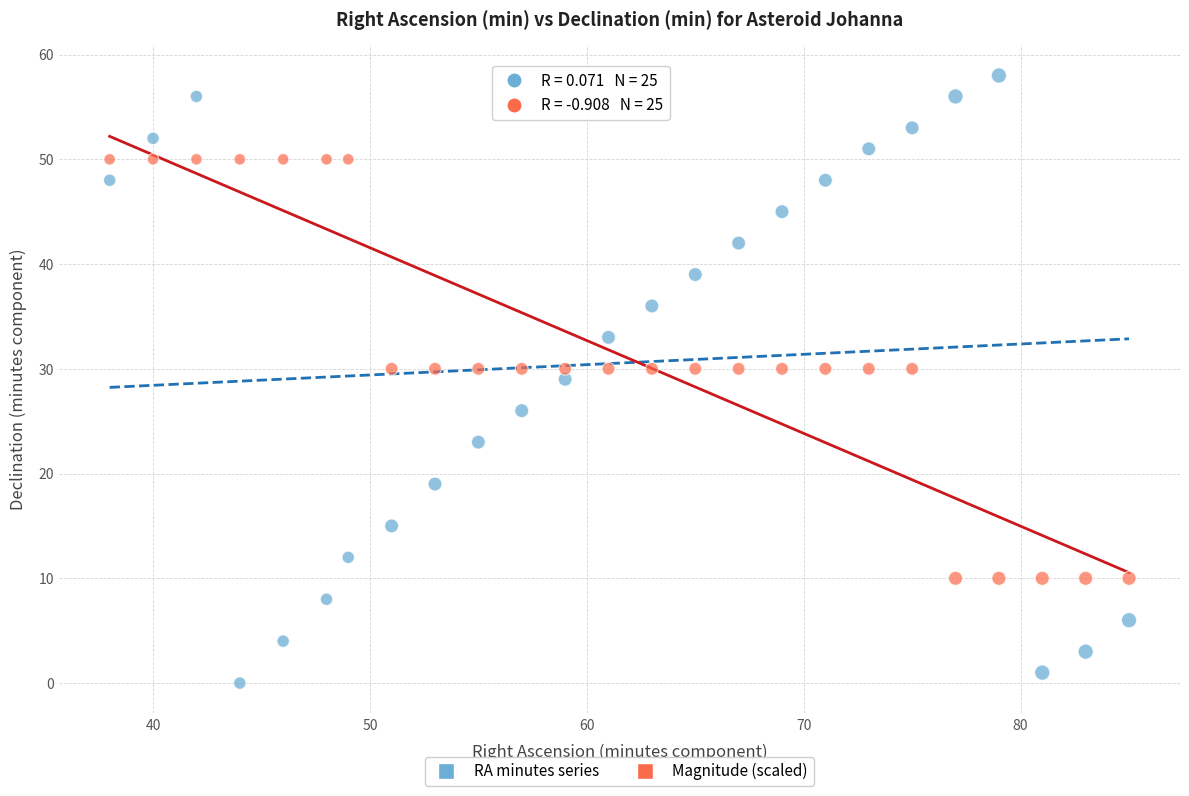

Across all data points, what is the range of X values (max minus min)?

47.0